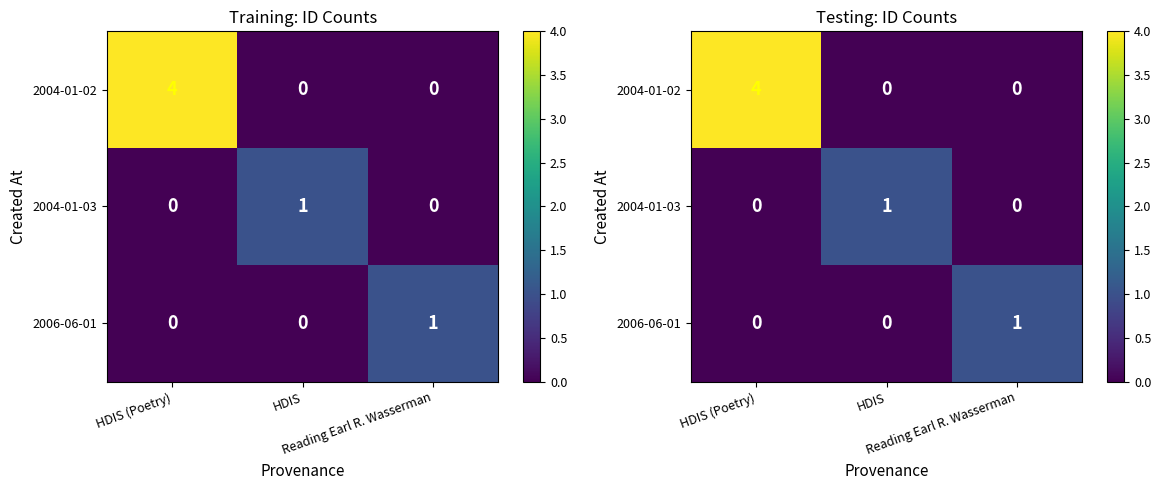

What is the difference between the 2004-01-03 values at HDIS and Reading Earl R. Wasserman?

1